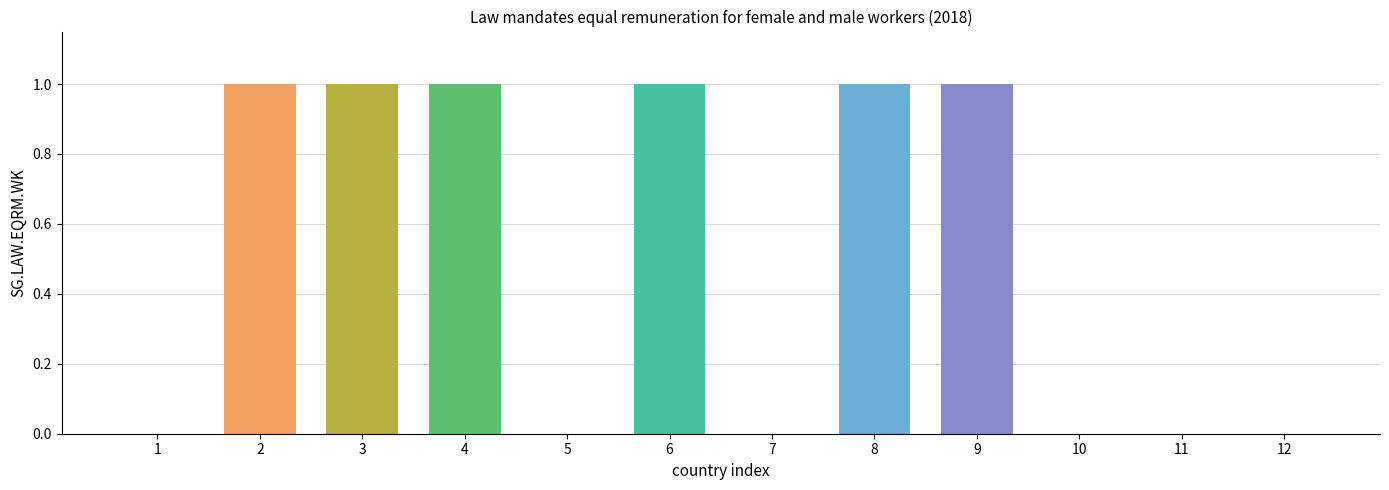

How many values are between 0 and 1?

12